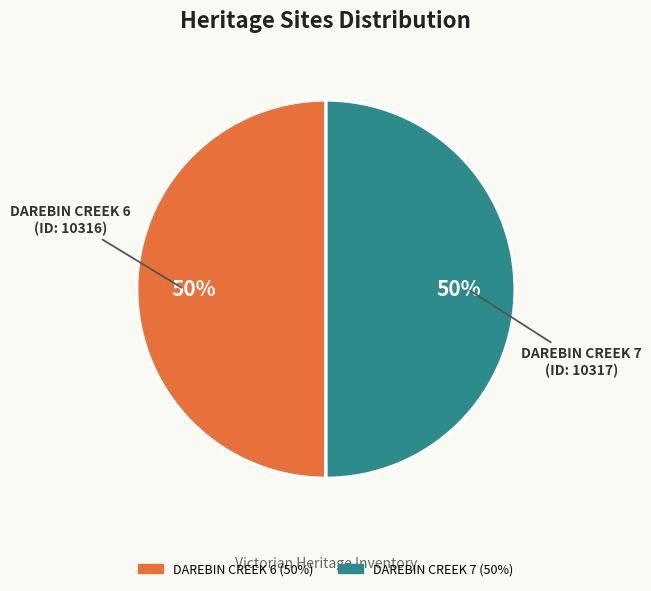

What percentage is the DAREBIN CREEK 6 slice, to the nearest percent?

50%